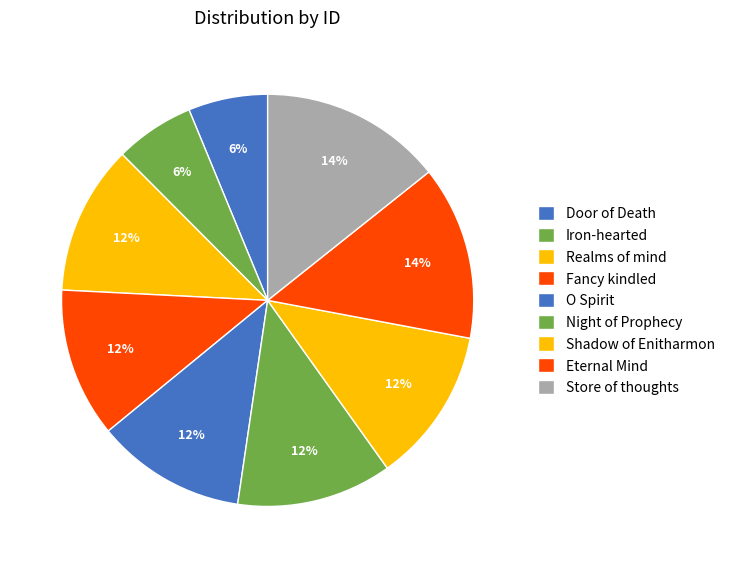

Combined, do Fancy kindled and O Spirit account for over 50%?

No